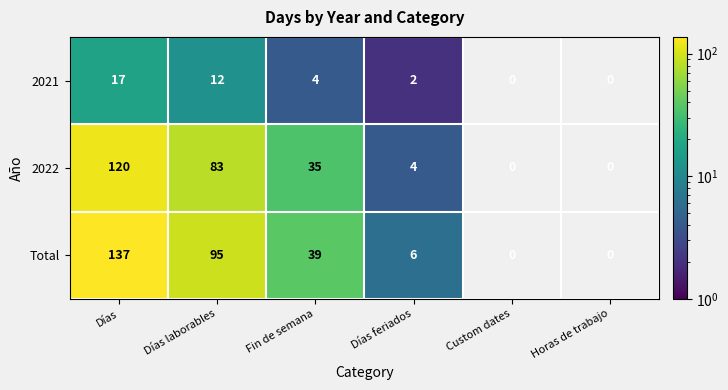

Is the value of Total at Fin de semana greater than the value of 2022 at Días feriados?

Yes